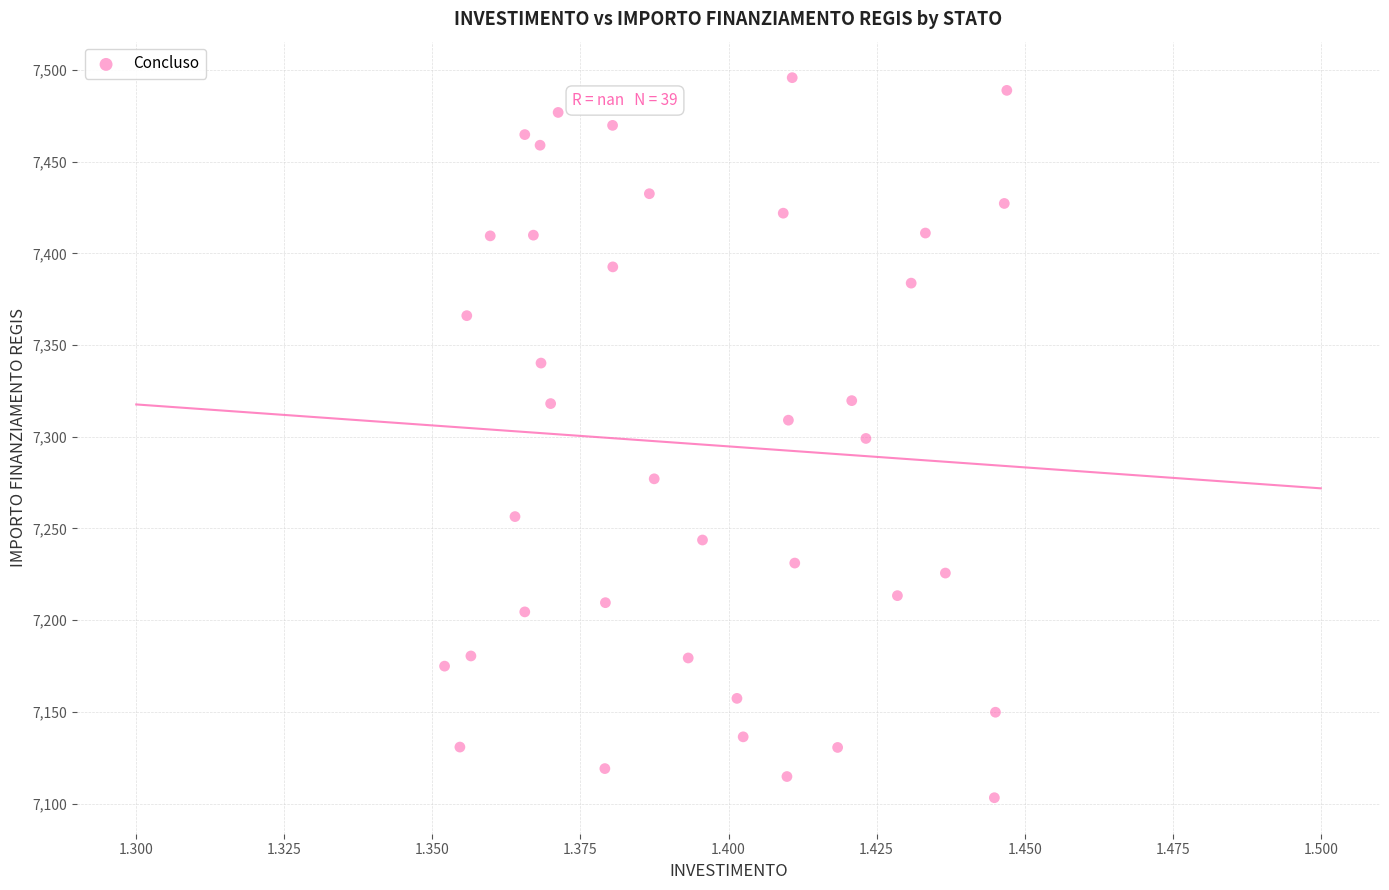

What is the range of Y values (max minus min)?

392.5